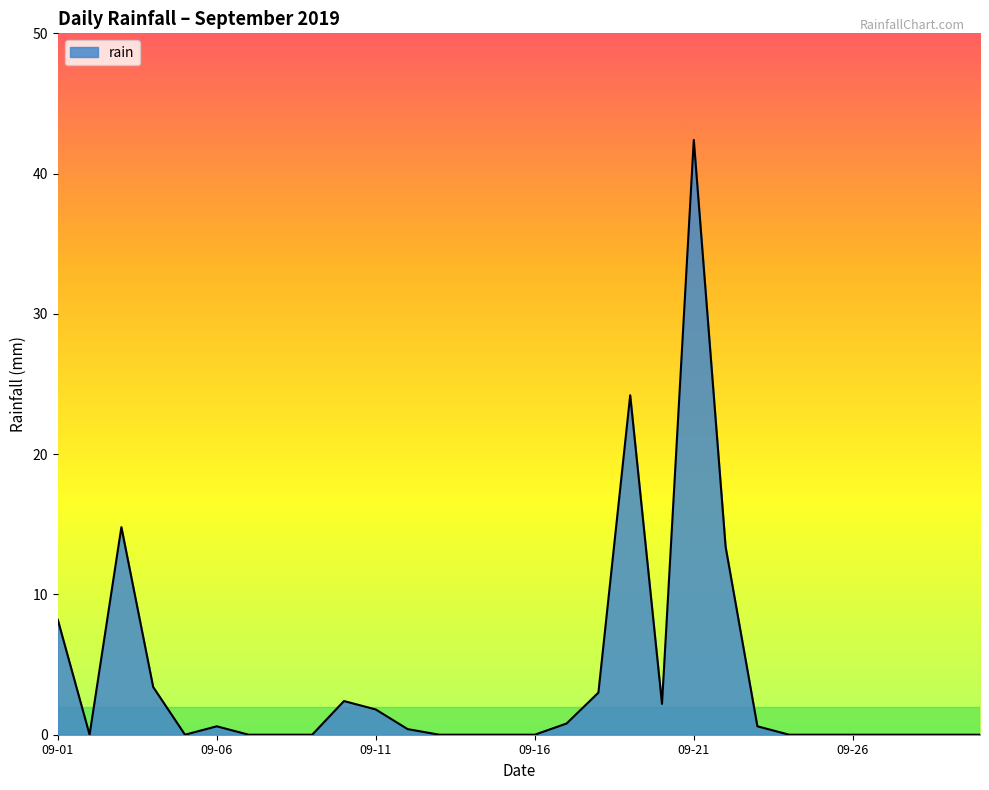

What is the maximum value shown in the chart?

42.4